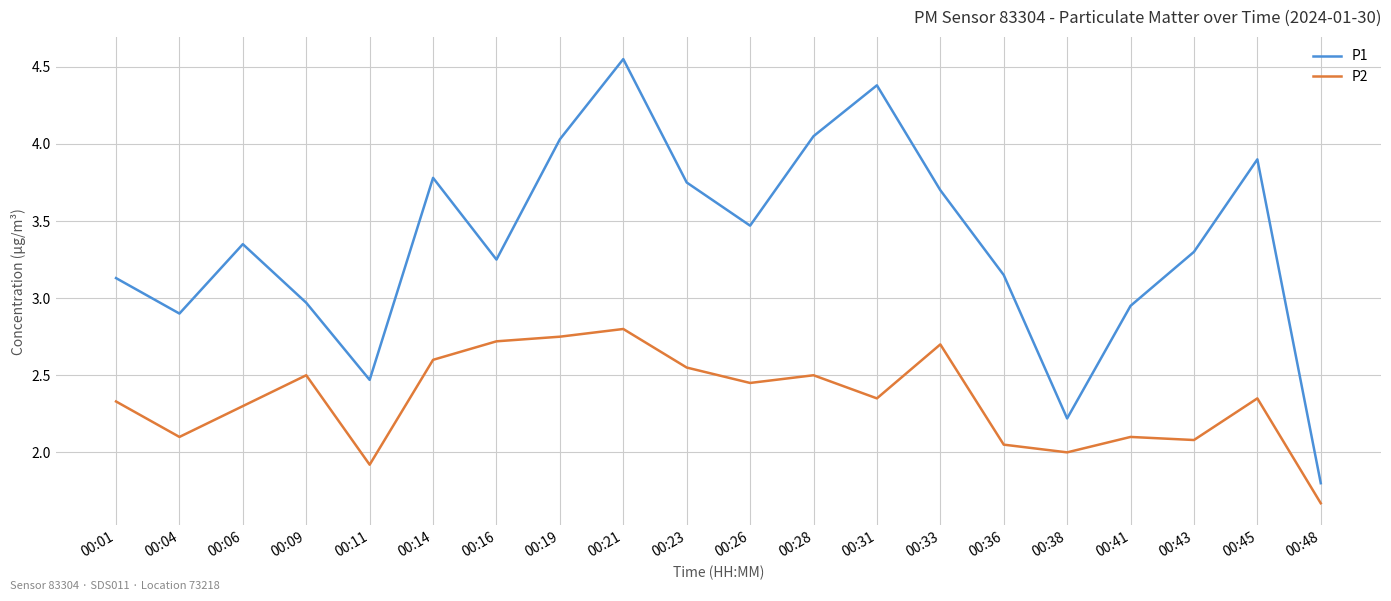

True or false: P2 and P1 intersect in this chart.

False